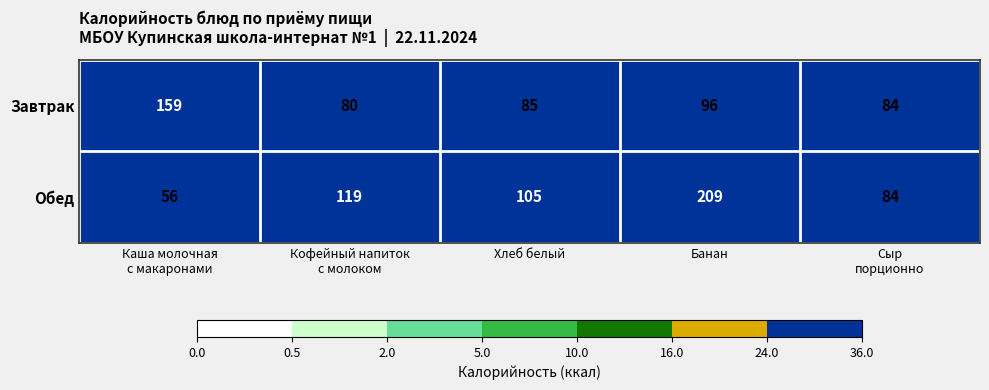

What is the maximum value shown in the chart?

209